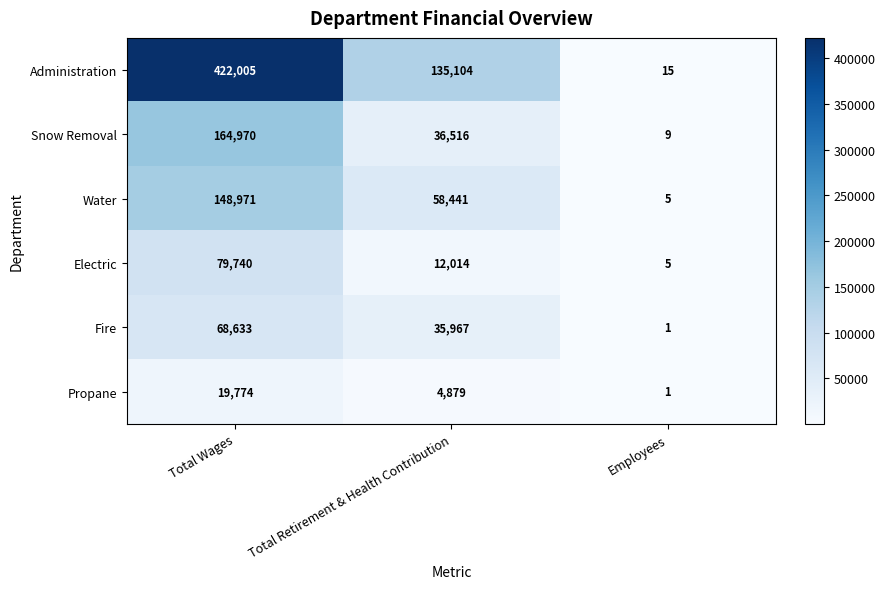

What is the spread (max minus min) of values at Total Wages?

402231